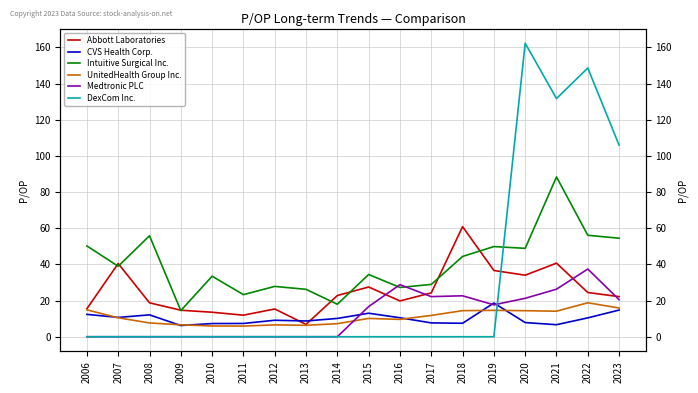

What is the value of the UnitedHealth Group Inc. point at the 2nd from the left?

10.5